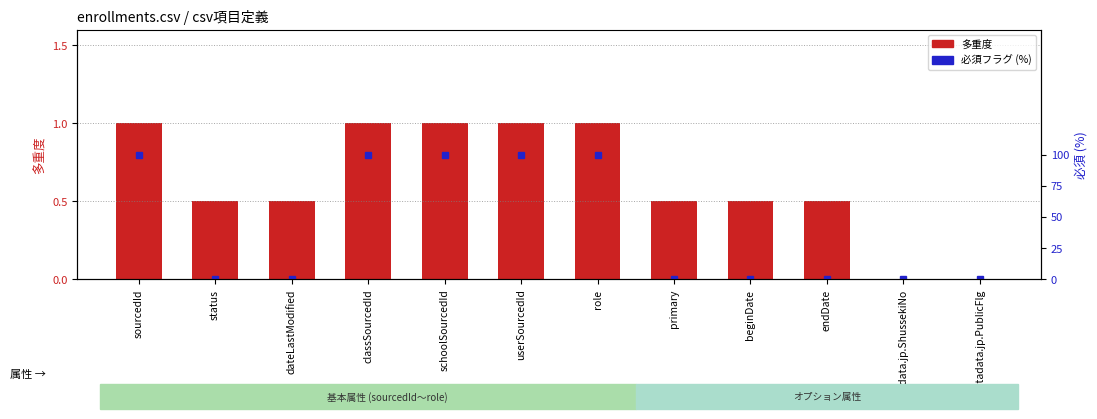

What is the label of the 11th bar from the right?

status